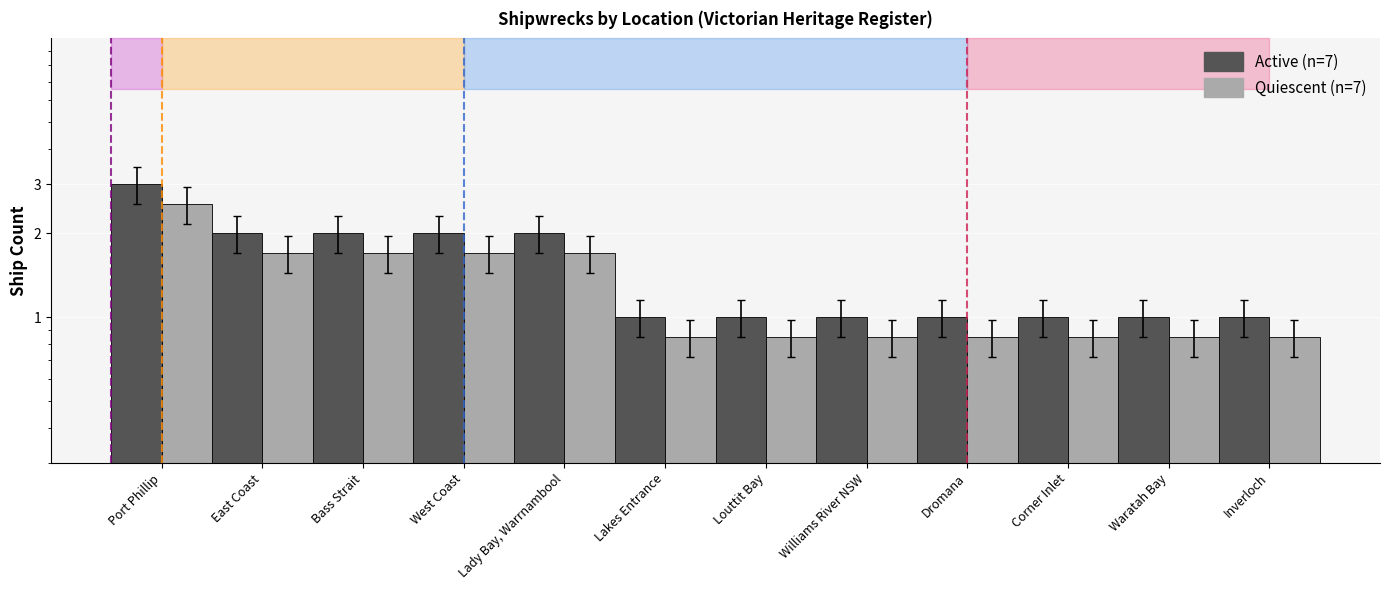

The Active (n=7) series shows 1.0 at Dromana. True or false?

True